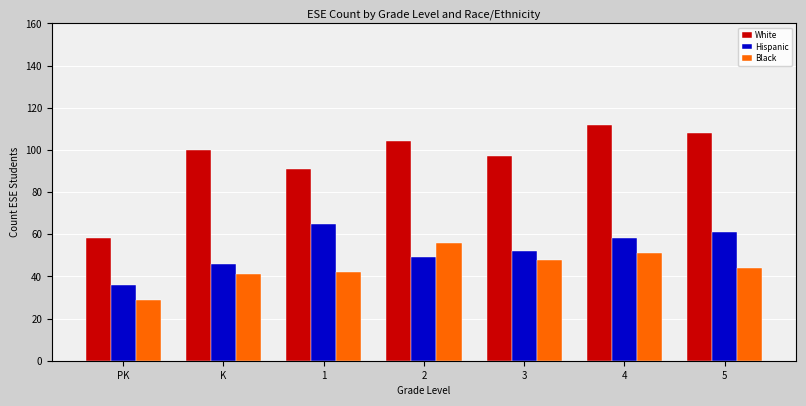

What is the sum of the Black values at 2 and K?

97